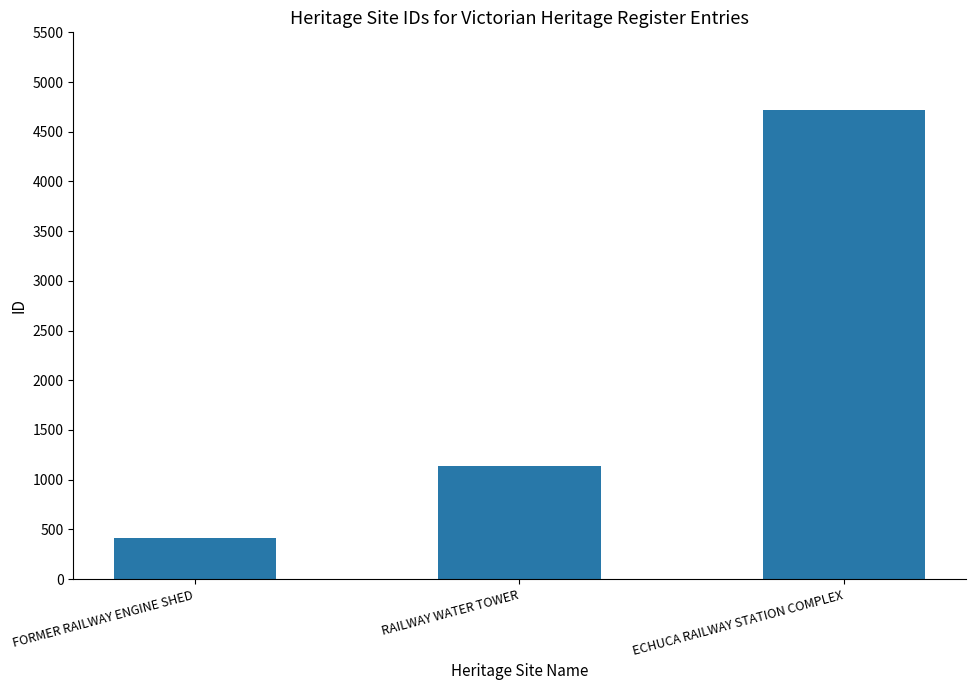

What position from the left is FORMER RAILWAY ENGINE SHED?

1